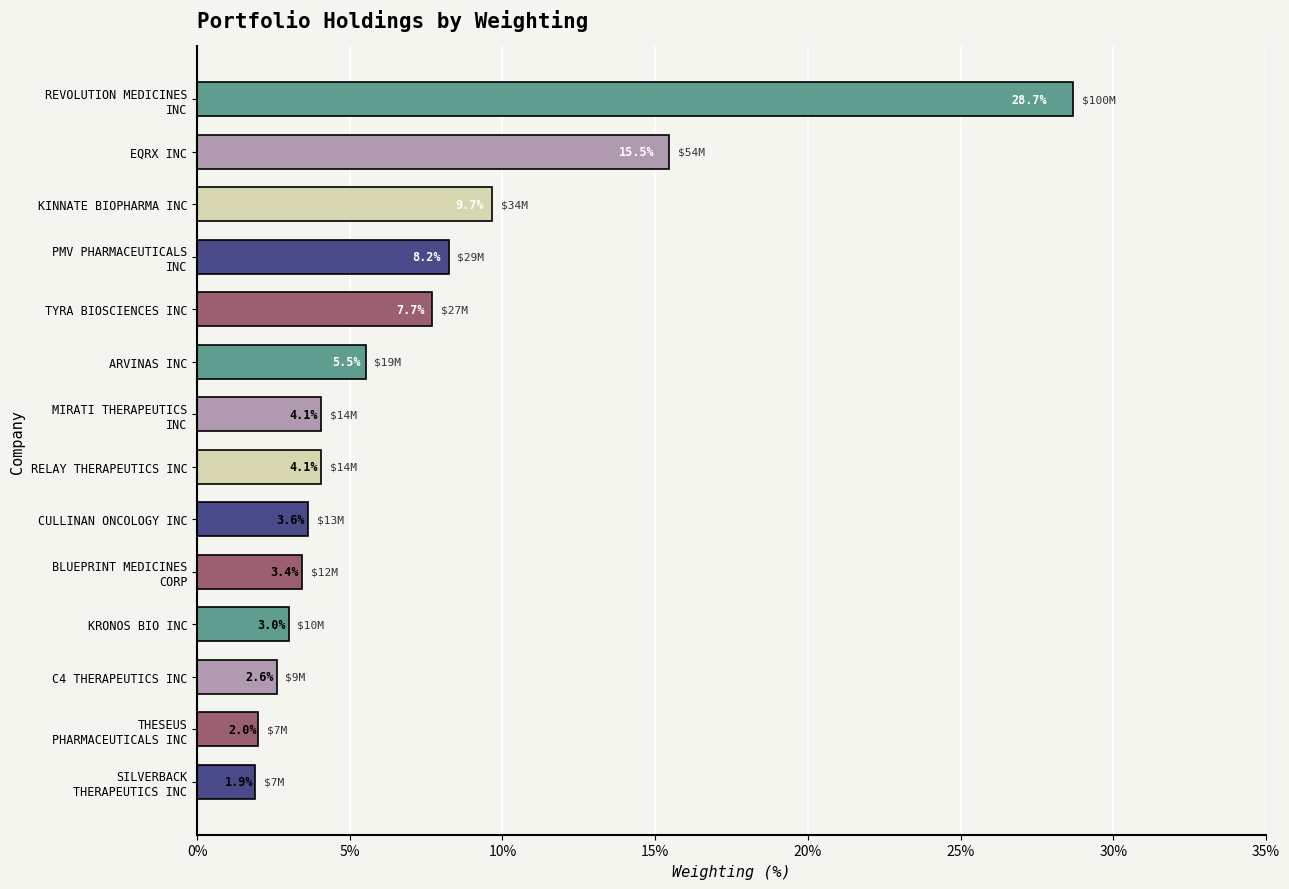

What is the sum of all values?

100.0